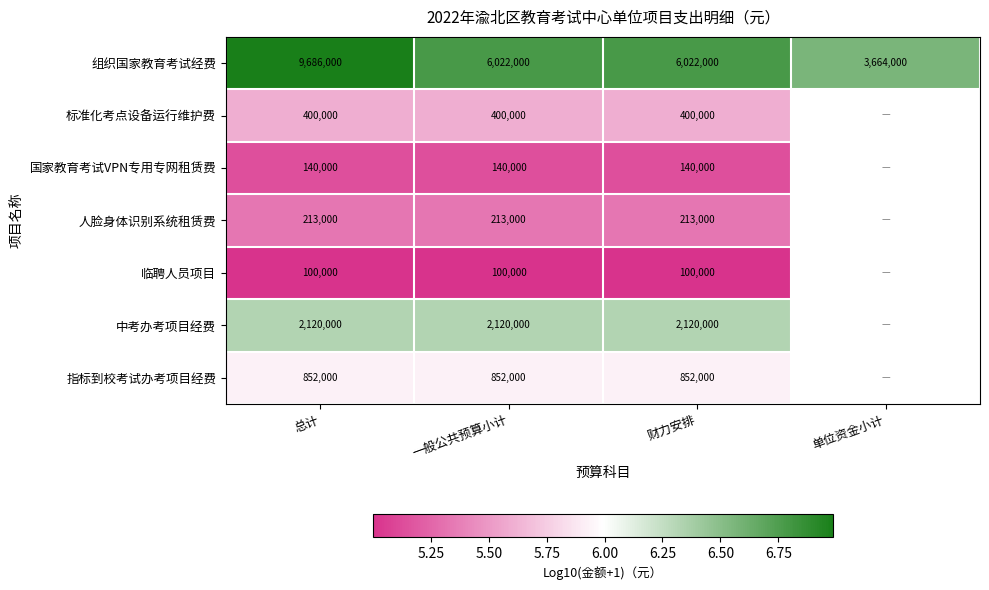

Is the value of 标准化考点设备运行维护费 at 财力安排 greater than the value of 临聘人员项目 at 总计?

Yes